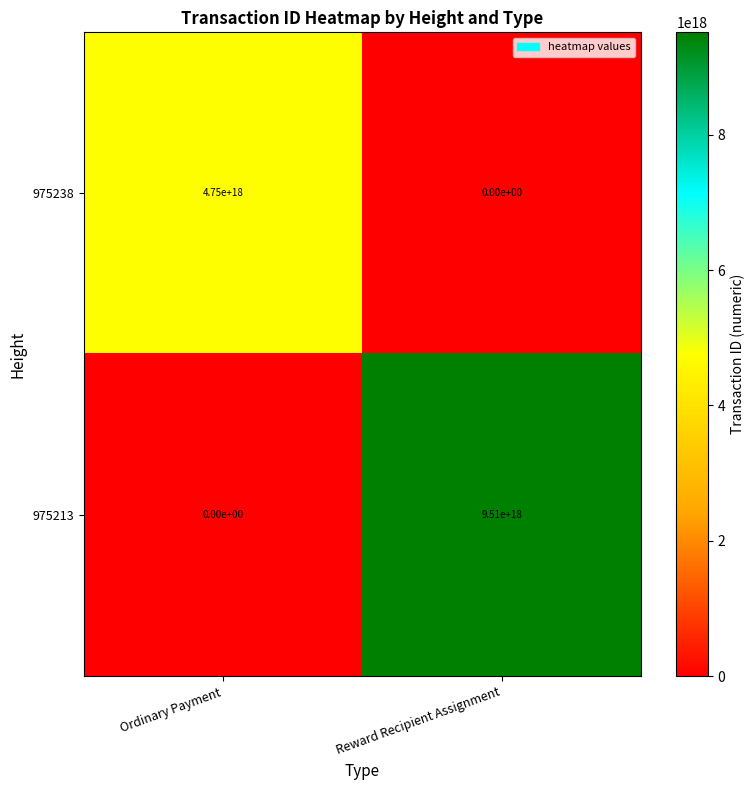

Which series has the largest total across all categories?

975213